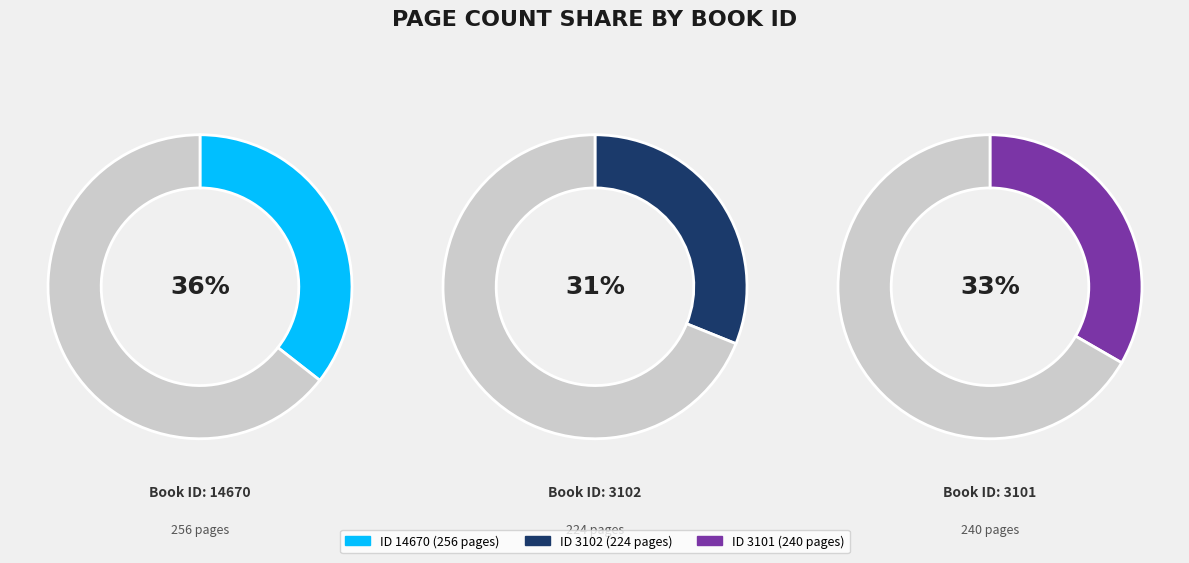

How much of the chart is everything except 3102?

68.9%